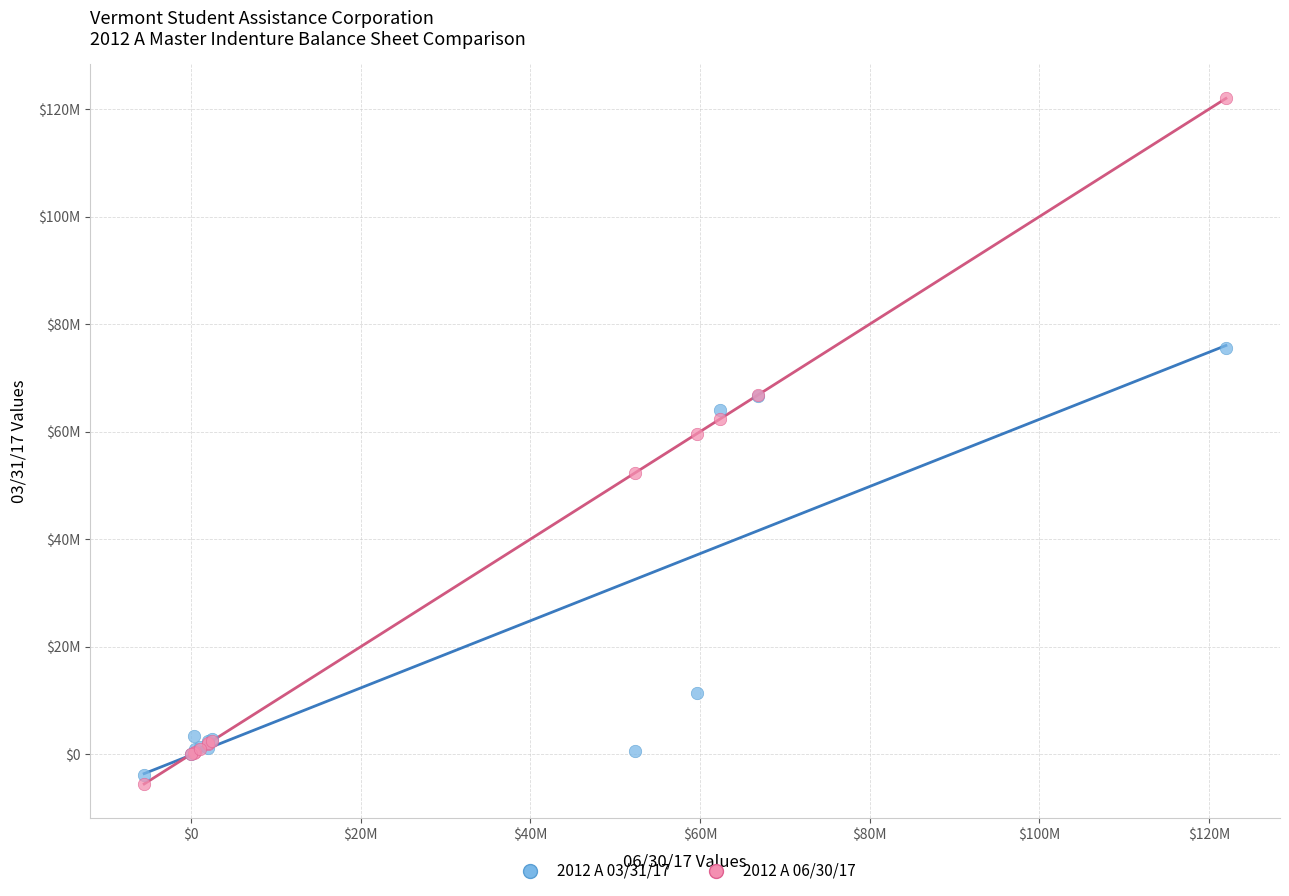

Which series has the widest spread of Y values?

2012 A 06/30/17